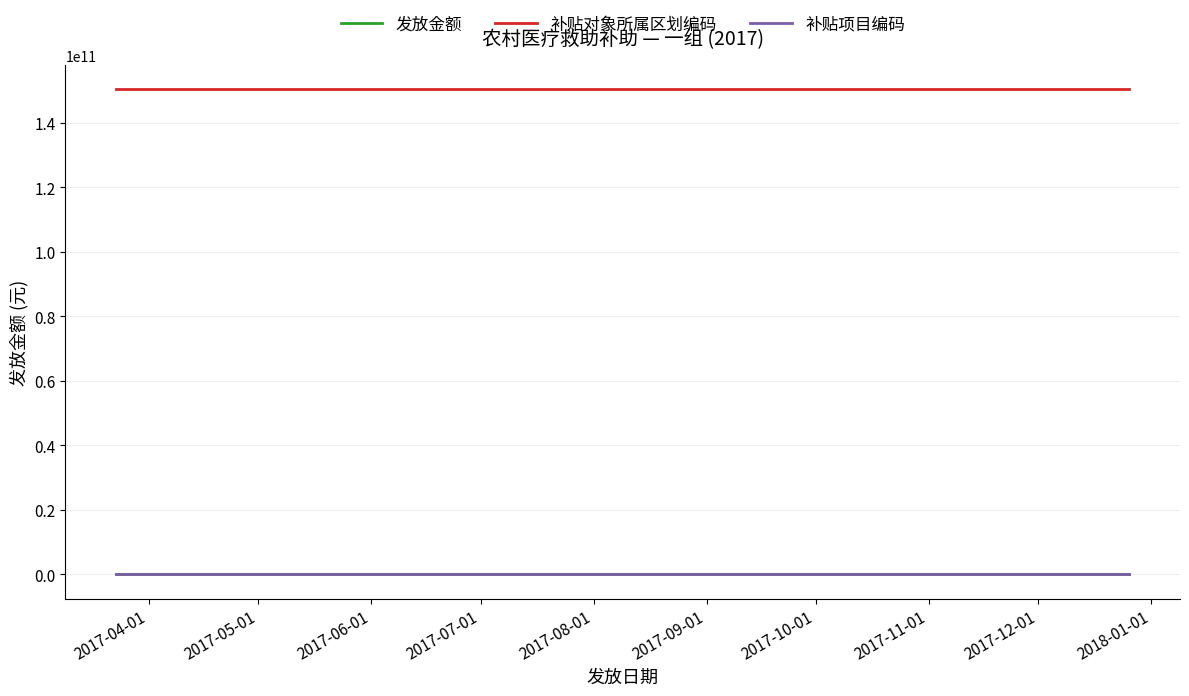

What is the minimum value shown in the chart?

1000